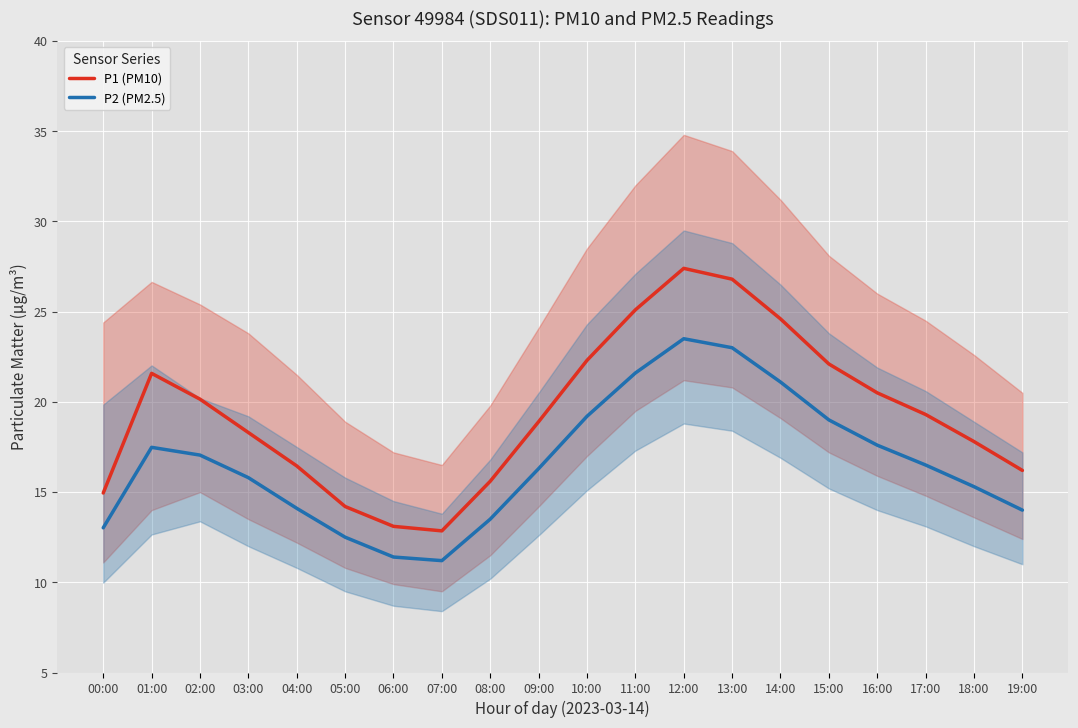

What is the sum of the P1 (PM10) values at 09:00 and 12:00?

46.3